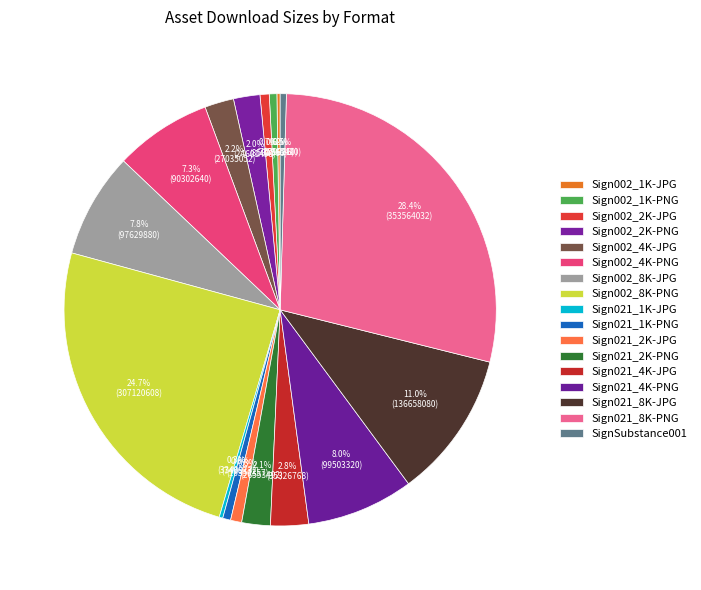

To the nearest percent, what is the difference between the largest and smallest slice percentages?

28%